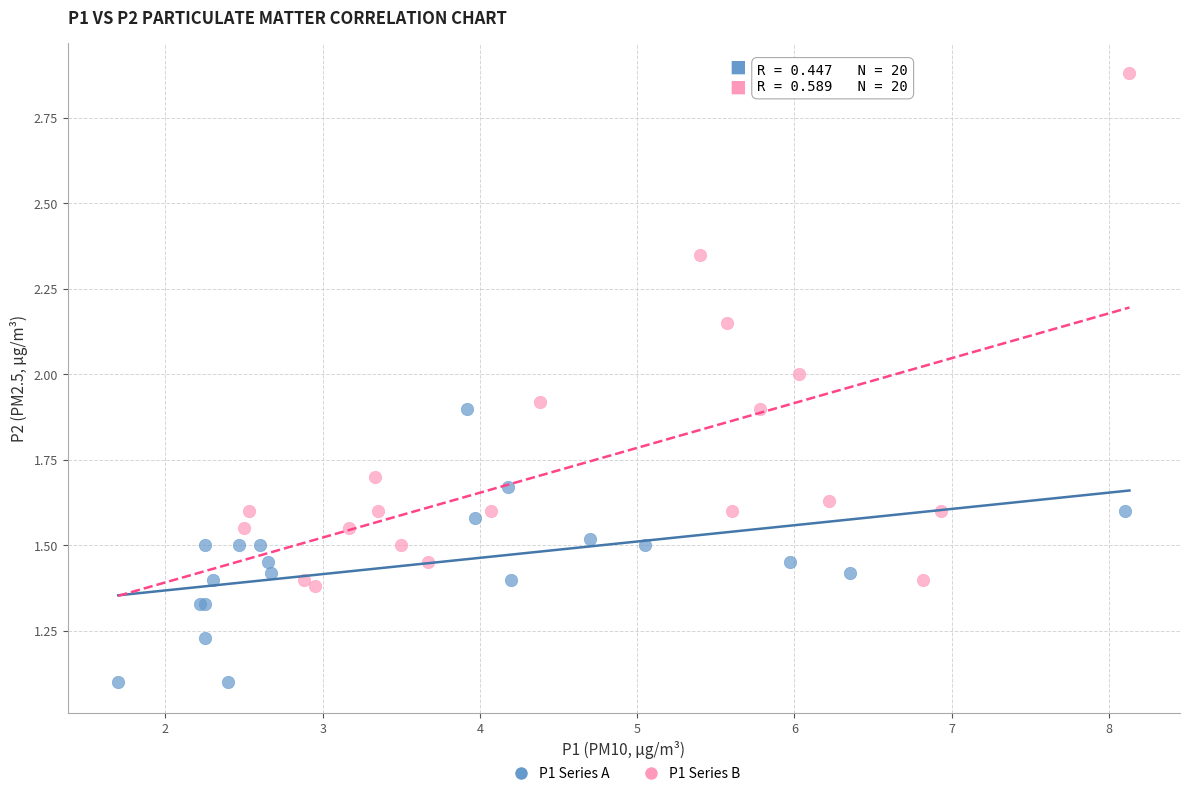

Which series contains the highest Y value?

P1 Series B